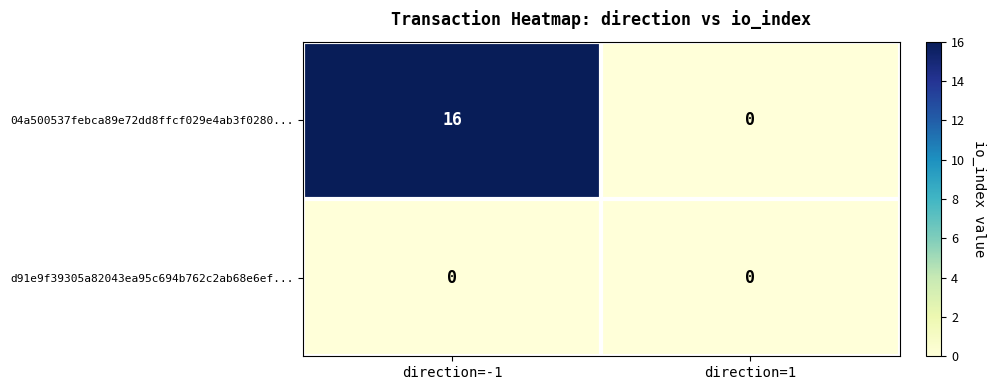

At which category is the sum across all series the highest?

direction=-1